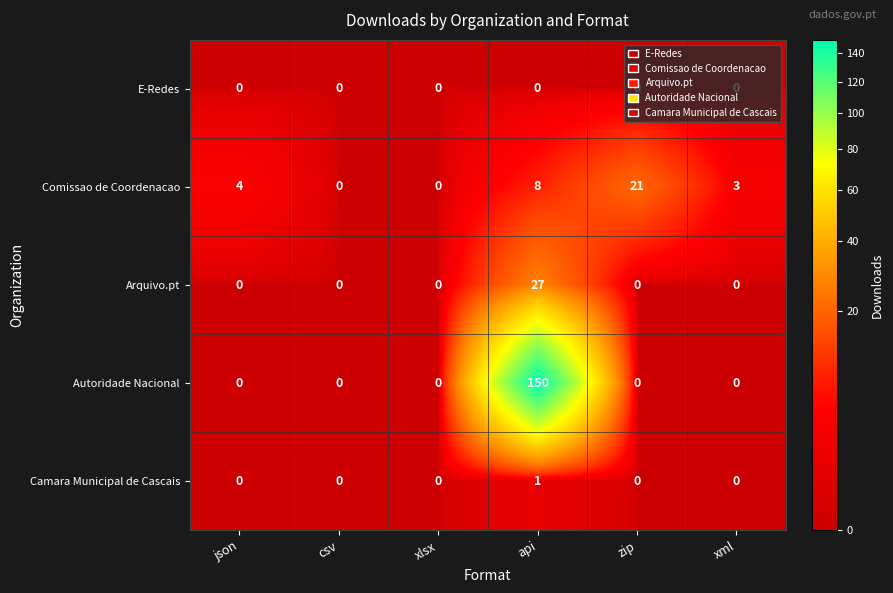

What is the total value across all series at api?

186